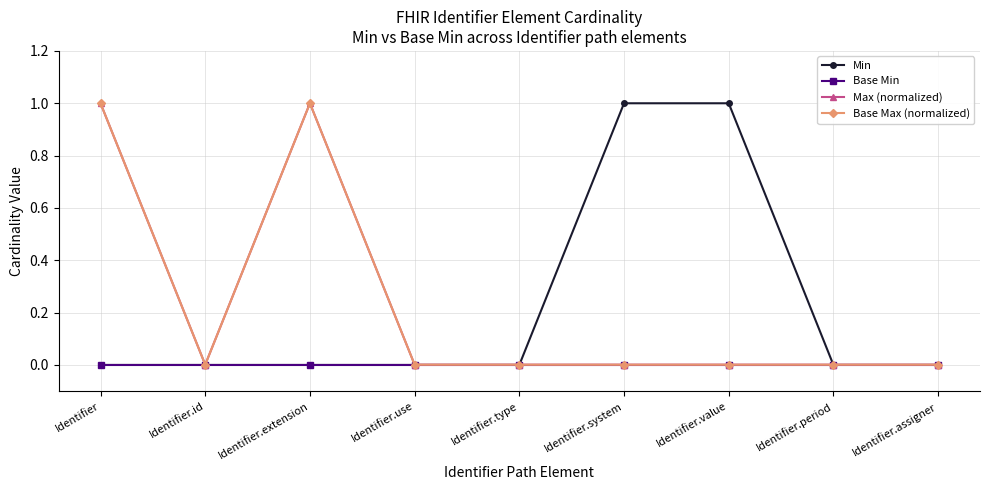

Which category has the highest value in the Max (normalized) series?

Identifier